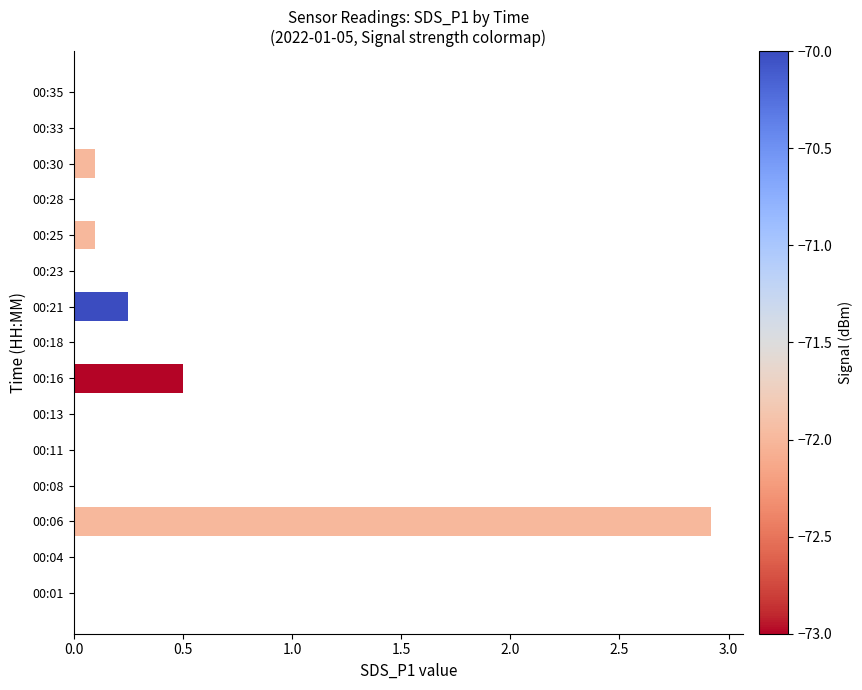

True or false: the data shows 1.0 at 00:28.

False